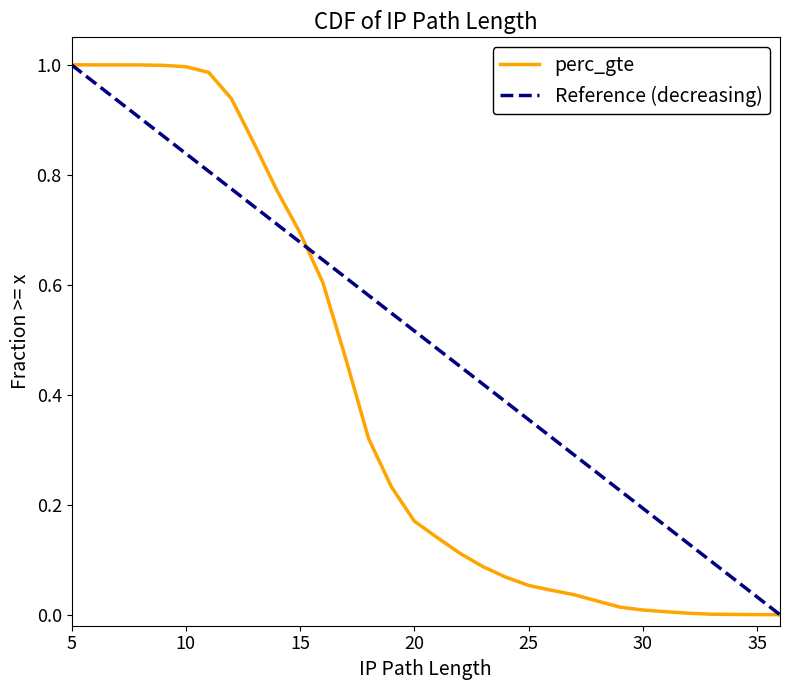

Count the number of categories in the chart.

32